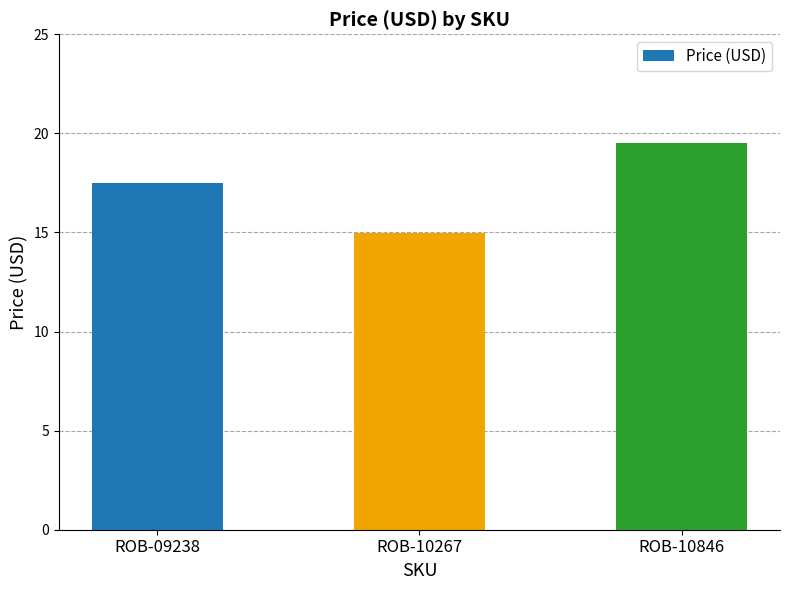

At which label is the value closest to 17?

ROB-09238